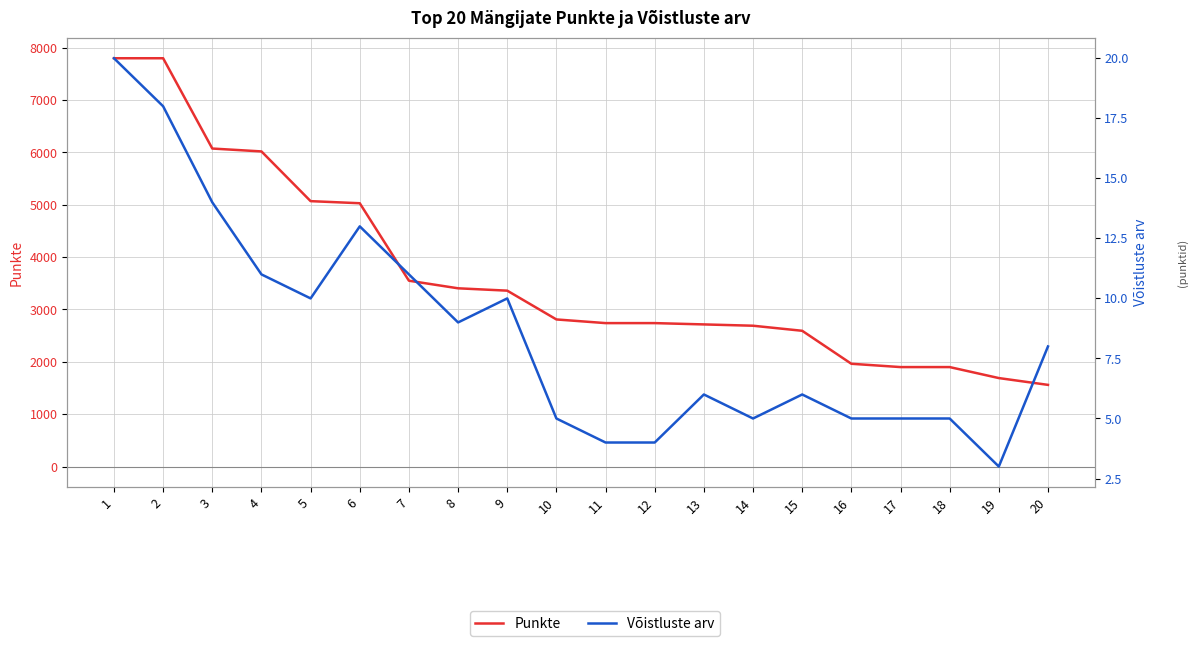

Reading left to right, transcribe all the data shown in this chart.

Punkte: 7800.0	7800.0	6075.0	6020.0	5070.0	5030.0	3550.0	3405.0	3360.0	2810.0	2740.0	2740.0	2715.0	2690.0	2593.3	1963.3	1900.0	1900.0	1690.0	1560.0
Võistluste arv: 20.0	18.0	14.0	11.0	10.0	13.0	11.0	9.0	10.0	5.0	4.0	4.0	6.0	5.0	6.0	5.0	5.0	5.0	3.0	8.0